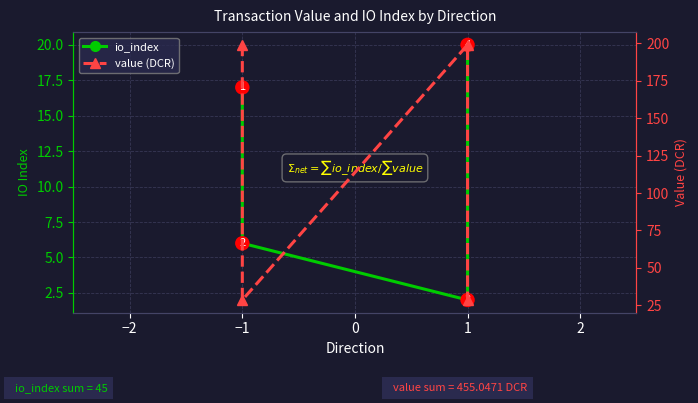

What is the value of the io_index point at the 1st from the left?

17.0